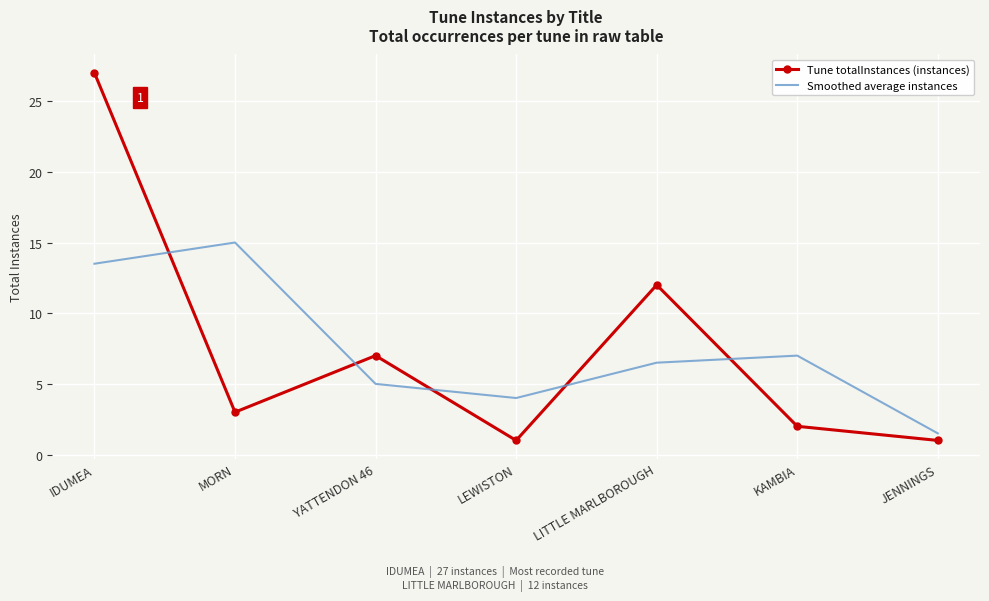

Rank the series at LITTLE MARLBOROUGH from lowest to highest value.

Smoothed average instances, Tune totalInstances (instances)